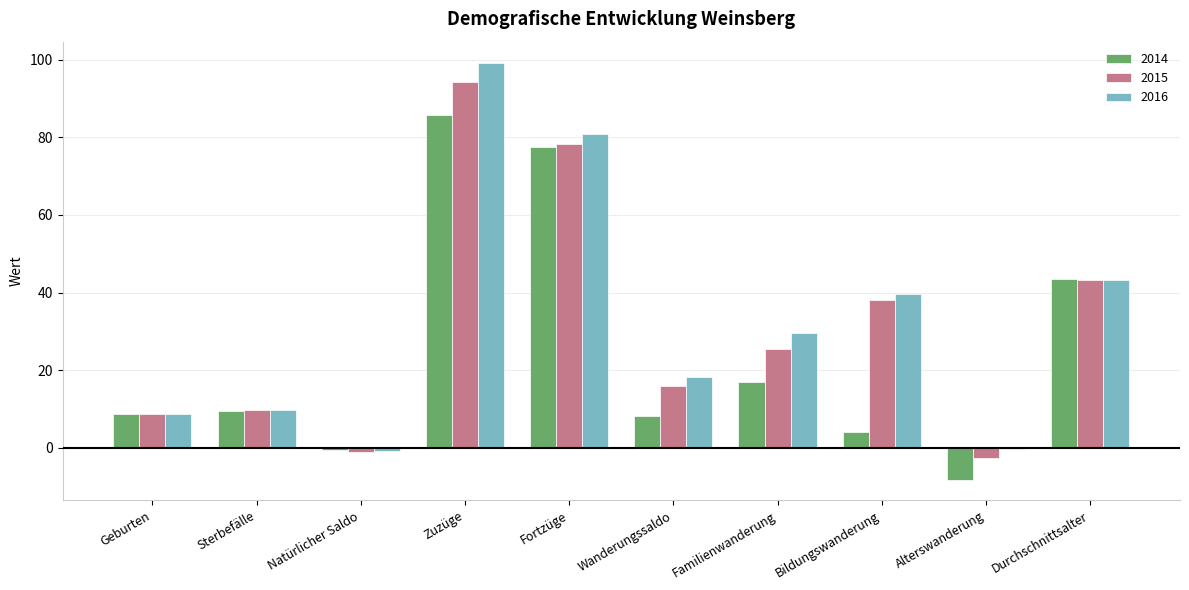

What is the sum of the 2015 values at Sterbefälle and Zuzüge?

104.1